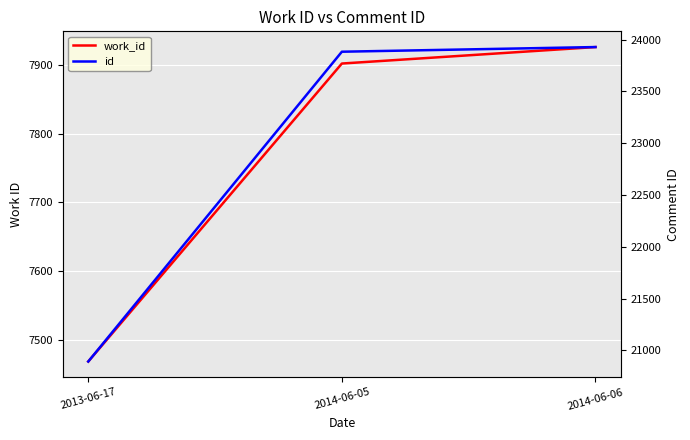

What is the approximate value of work_id at 2014-06-05, to the nearest 10?

7900